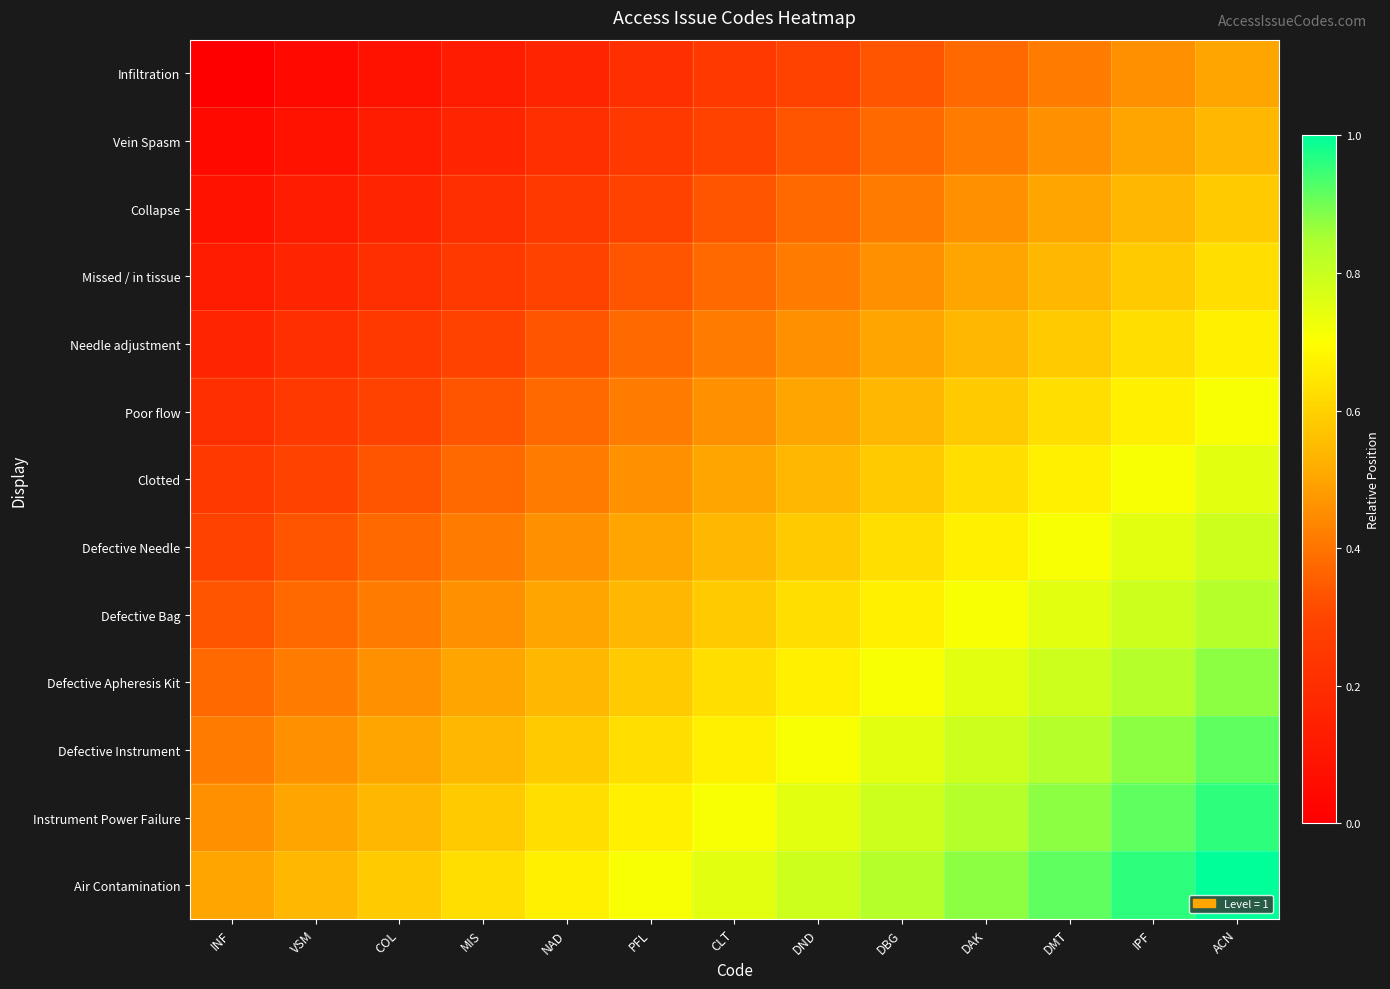

How many categories are shown in the chart?

13